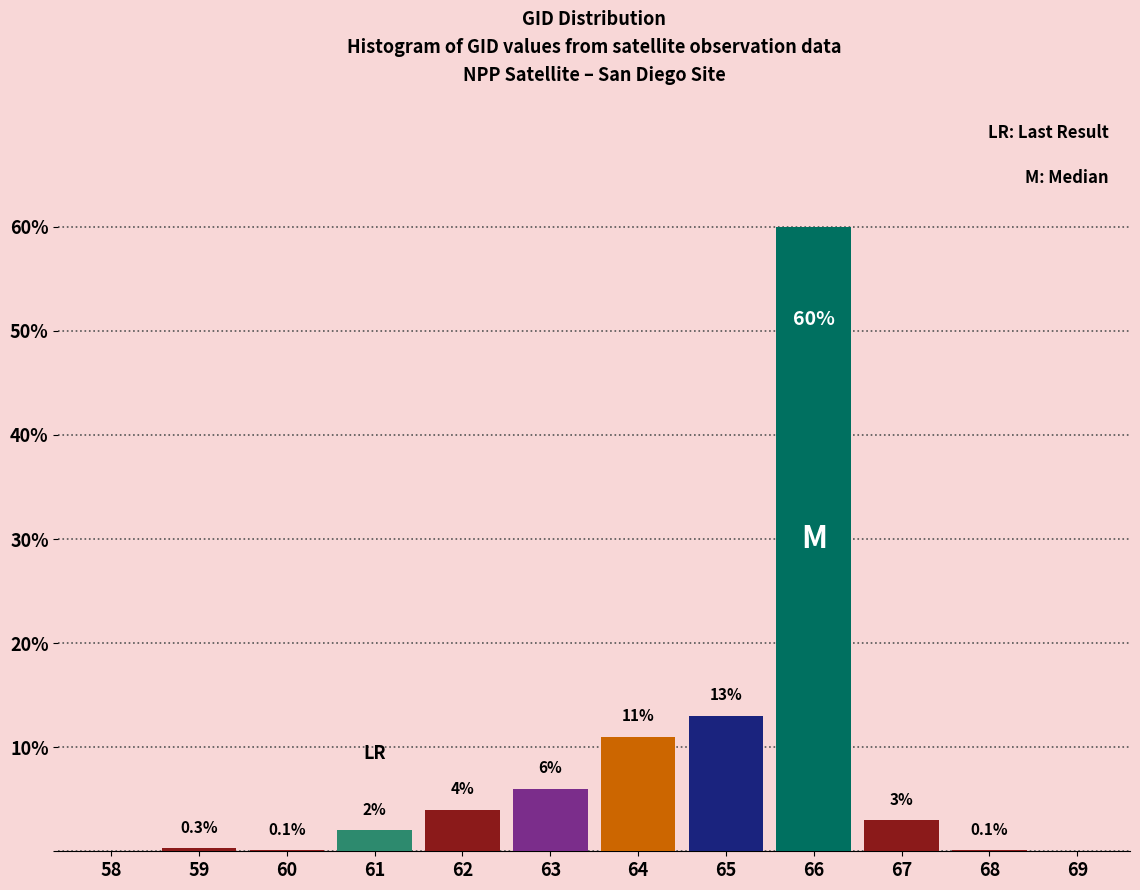

Reading left to right, what are all the values shown in this chart?

58=0.0	59=0.3	60=0.1	61=2.0	62=4.0	63=6.0	64=11.0	65=13.0	66=60.0	67=3.0	68=0.1	69=0.0